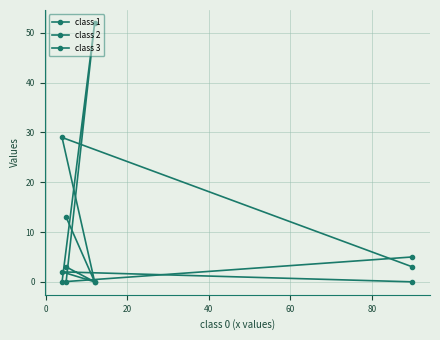

Which series has the largest range (max minus min)?

class 2